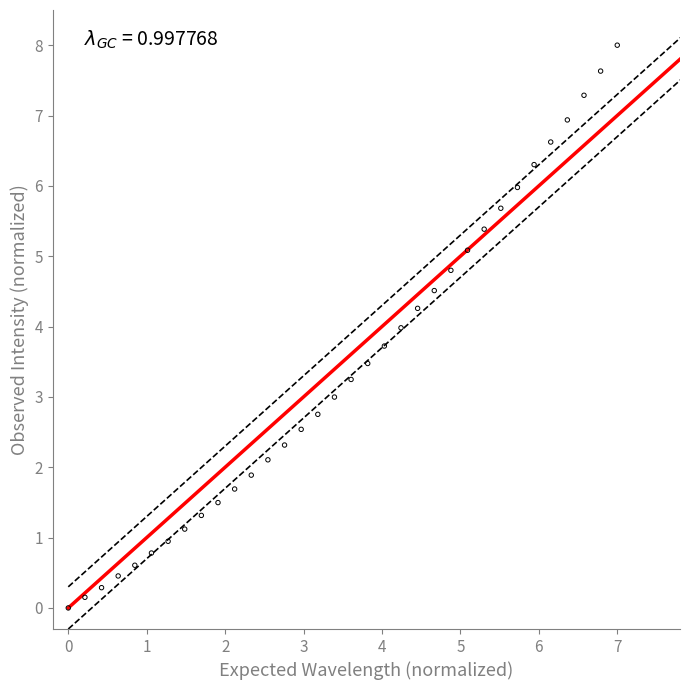

What is the range of Y values (max minus min)?

8.0